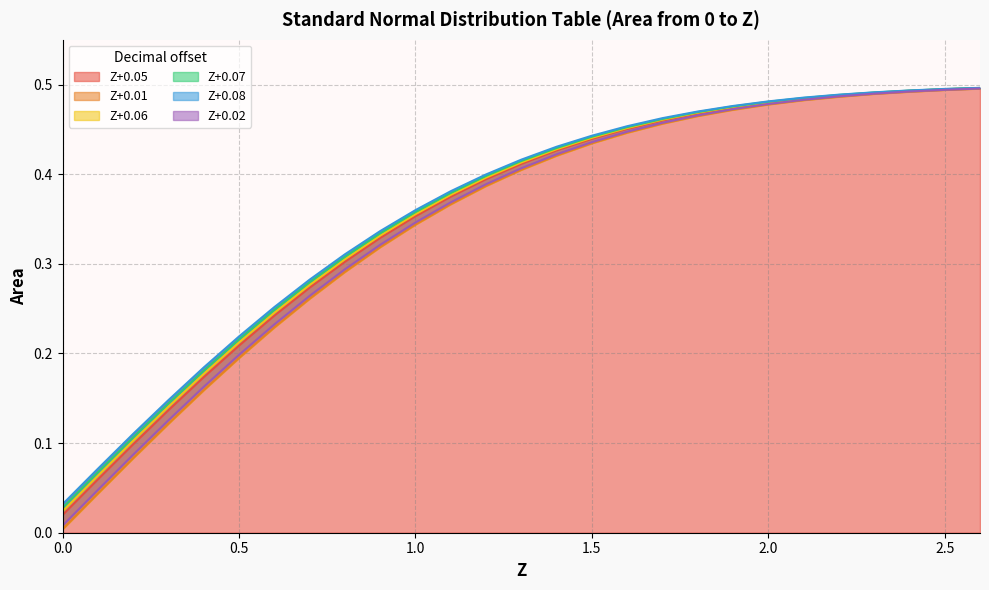

The Z+0.01 series shows 0.1 at 0.4. True or false?

False